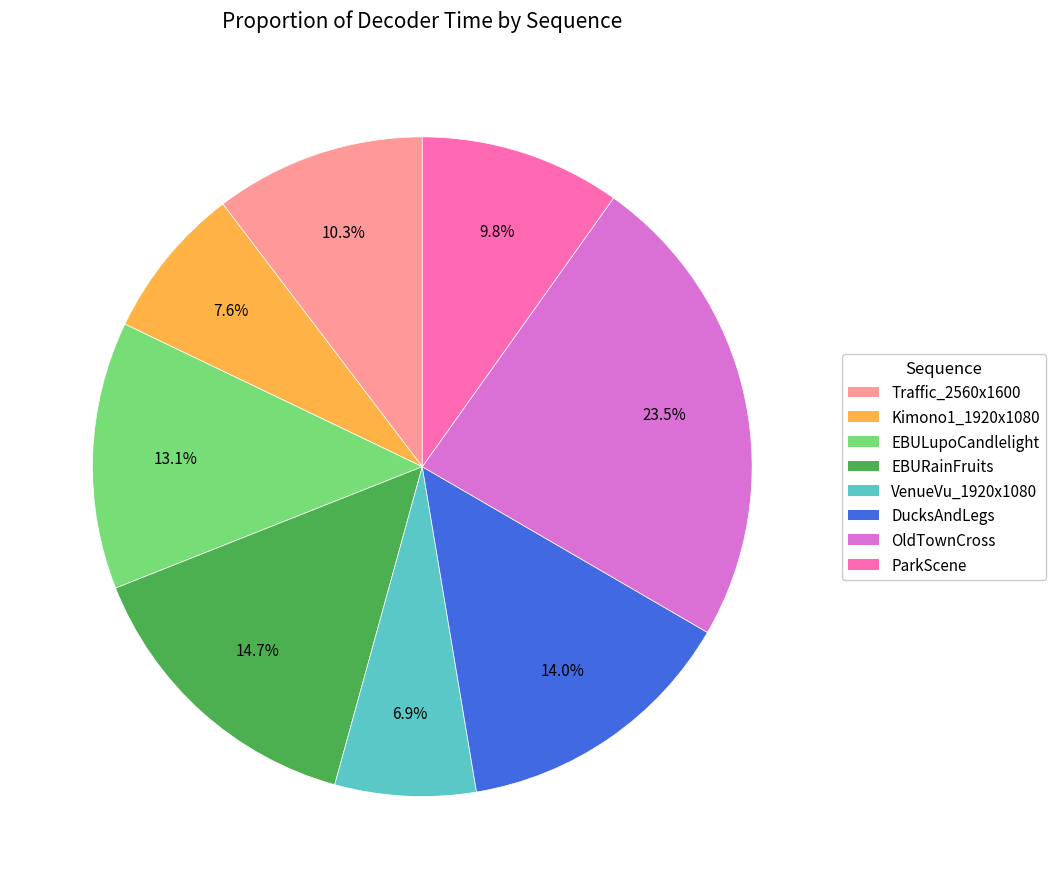

The Traffic_2560x1600 slice represents 10% of the pie. True or false?

True